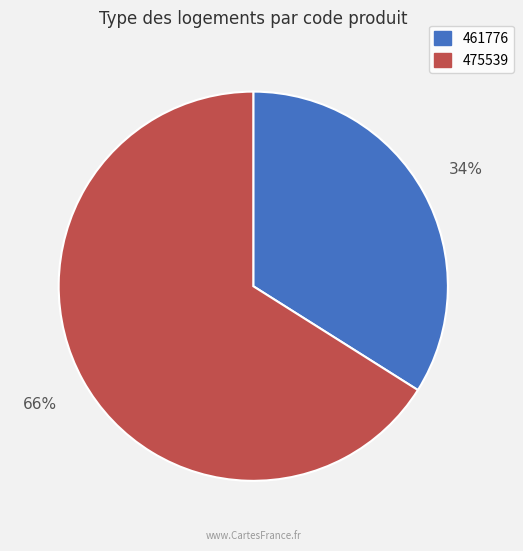

What is the largest slice in the pie chart?

475539